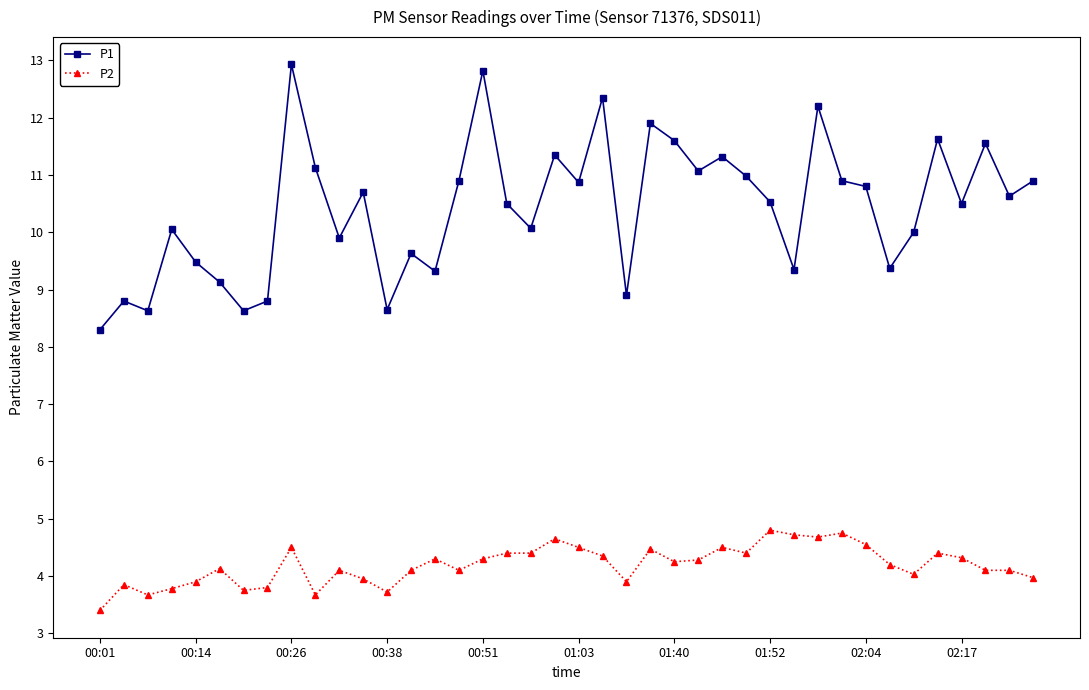

True or false: P2 and P1 intersect in this chart.

False